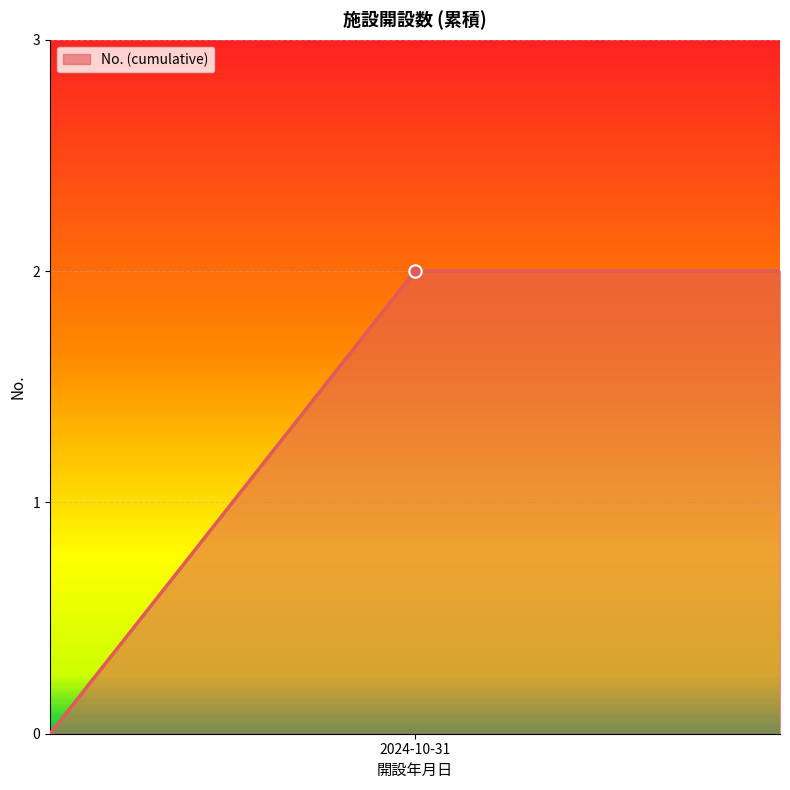

What is the sum of all values?

4